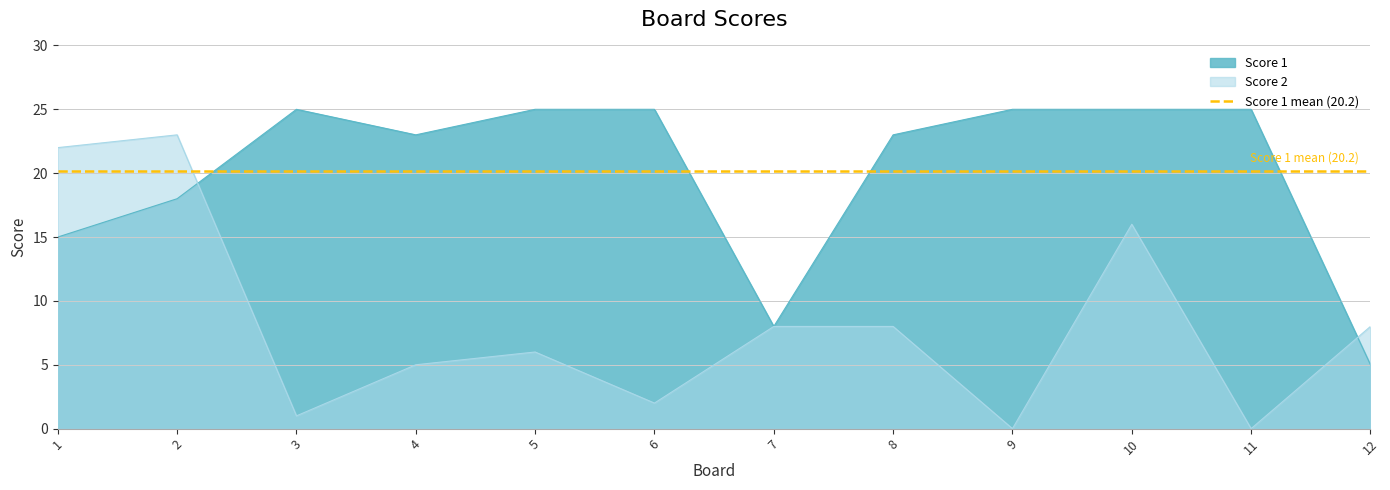

What value does the Score 1 series have at 7?

8